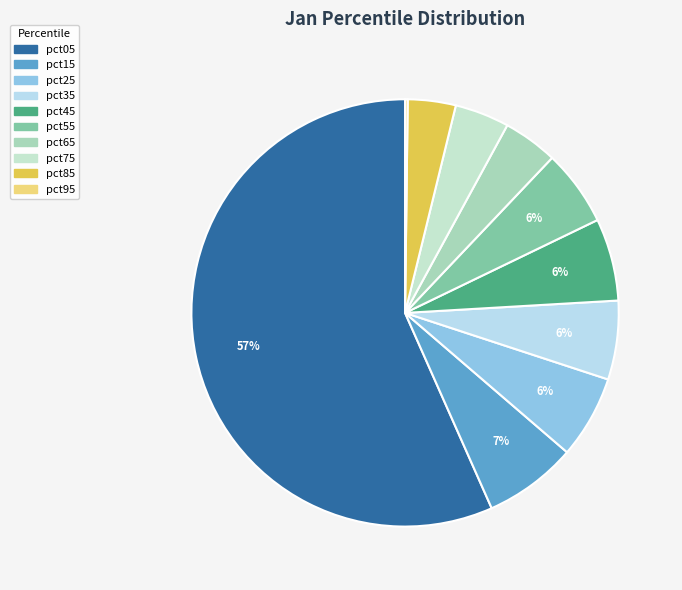

What is the smallest slice in the pie chart?

pct95